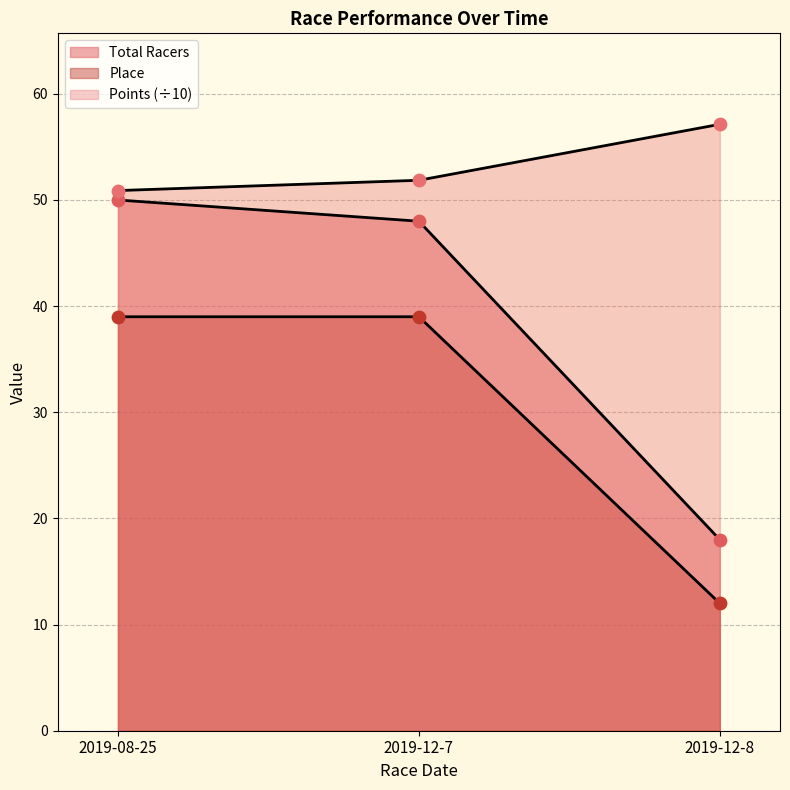

At which category is the sum across all series the highest?

2019-08-25